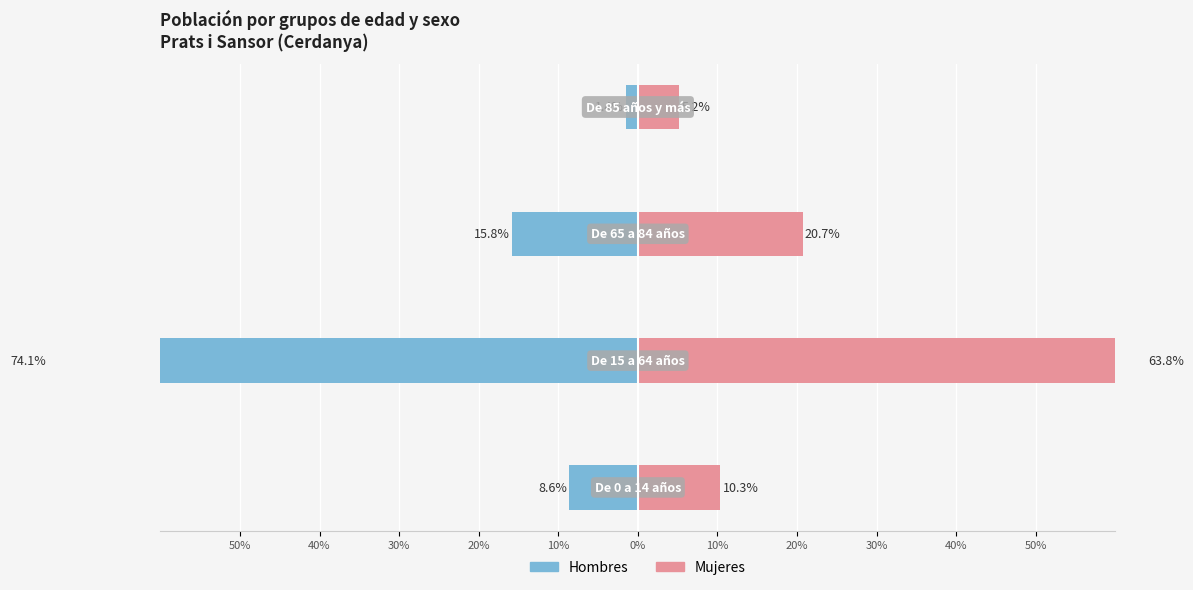

What is the difference between the maximum and minimum values in the Mujeres series?

58.6